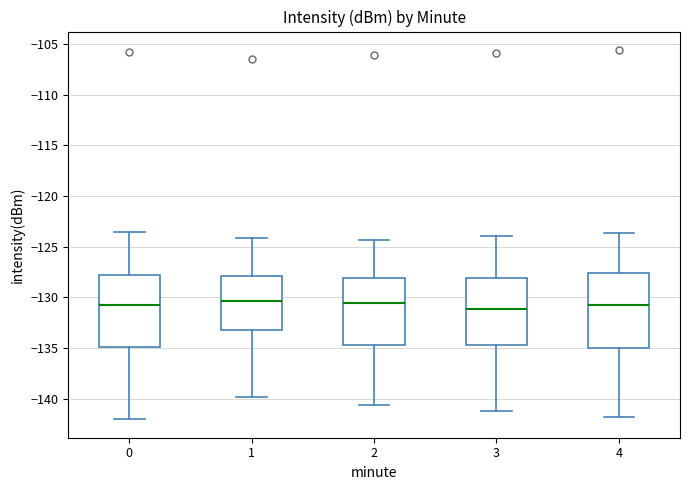

Reading left to right, transcribe this box plot: for each box, give where its median line is, the range the box spans, and where its two whiskers end, as read against the y-axis. The values are not printed on the chart, so give them approximately, as read against the axis.

0: median -131.0, box -135.0 to -128.0, whiskers -142.0 to -123.5
1: median -130.5, box -133.0 to -128.0, whiskers -140.0 to -124.0
2: median -130.5, box -134.5 to -128.0, whiskers -140.5 to -124.5
3: median -131.0, box -134.5 to -128.0, whiskers -141.0 to -124.0
4: median -130.5, box -135.0 to -127.5, whiskers -142.0 to -123.5